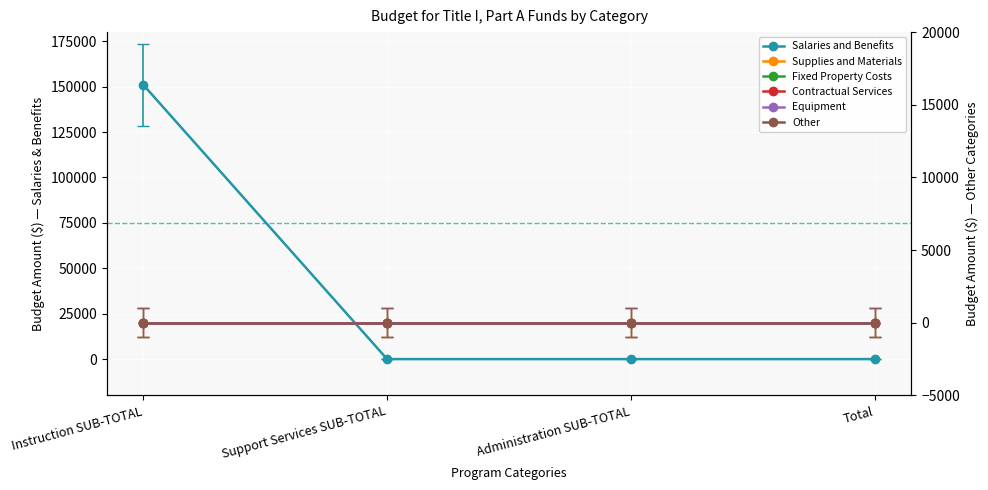

Rank the categories by Other value from highest to lowest.

Instruction SUB-TOTAL, Support Services SUB-TOTAL, Administration SUB-TOTAL, Total